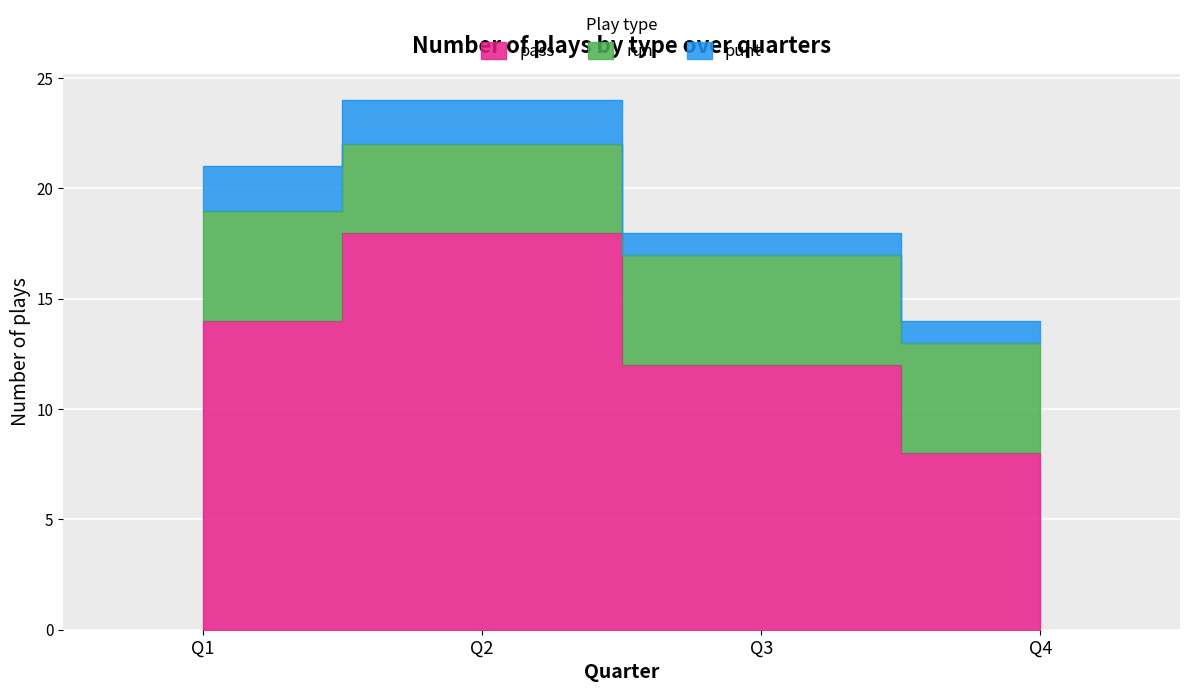

True or false: punt and run intersect in this chart.

False